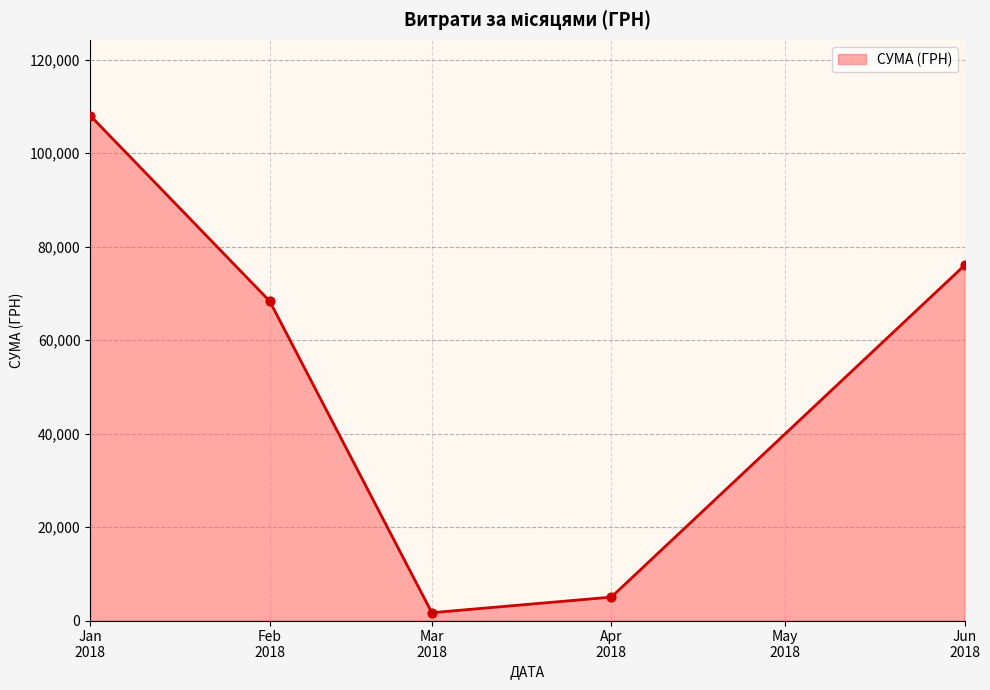

What is the maximum value shown in the chart?

108036.9